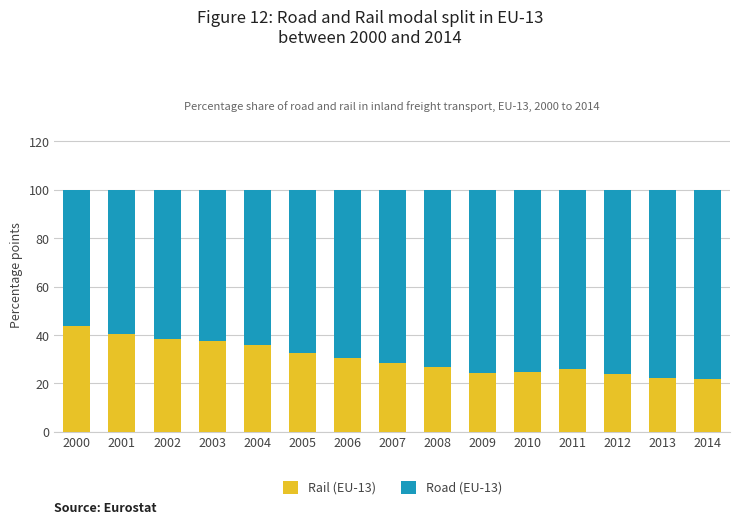

What is the sum of all Rail (EU-13) values?

457.1